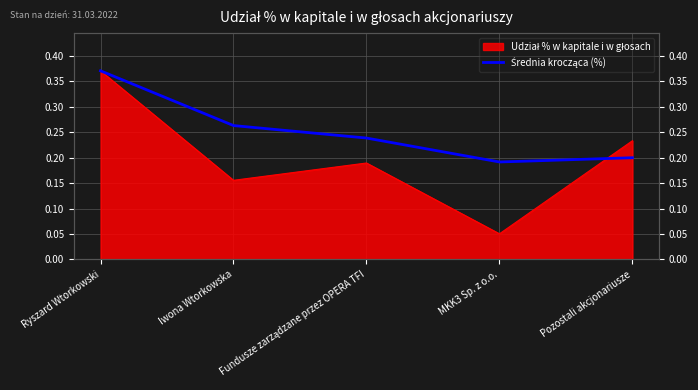

Does the chart display data point markers on the line(s)?

No